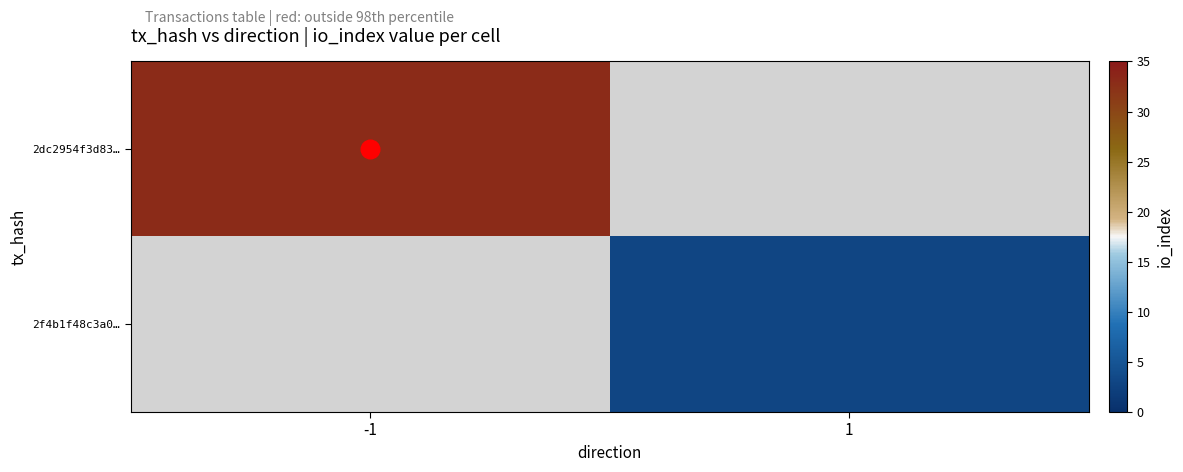

List the series in order of their peak value, lowest first.

2dc2954f3d83…, 2f4b1f48c3a0…